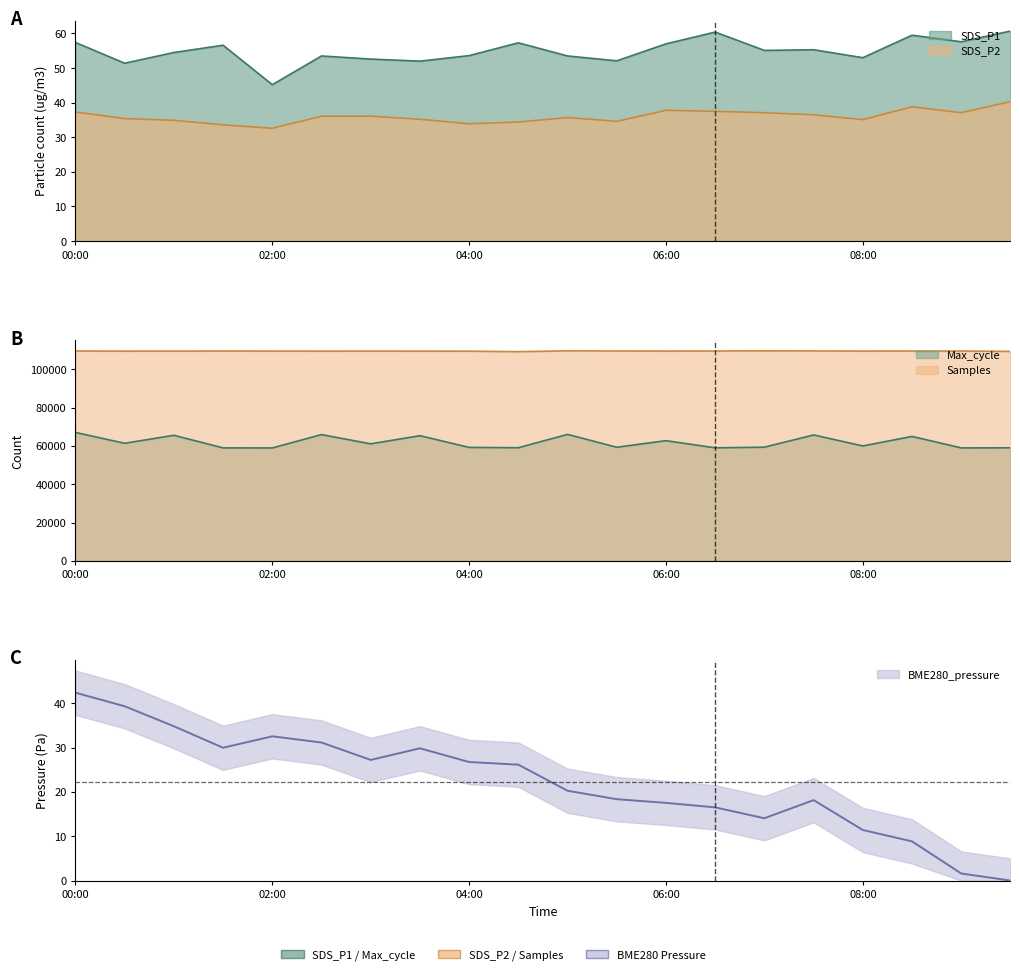

Which label corresponds to the smallest value in the chart?

09:30